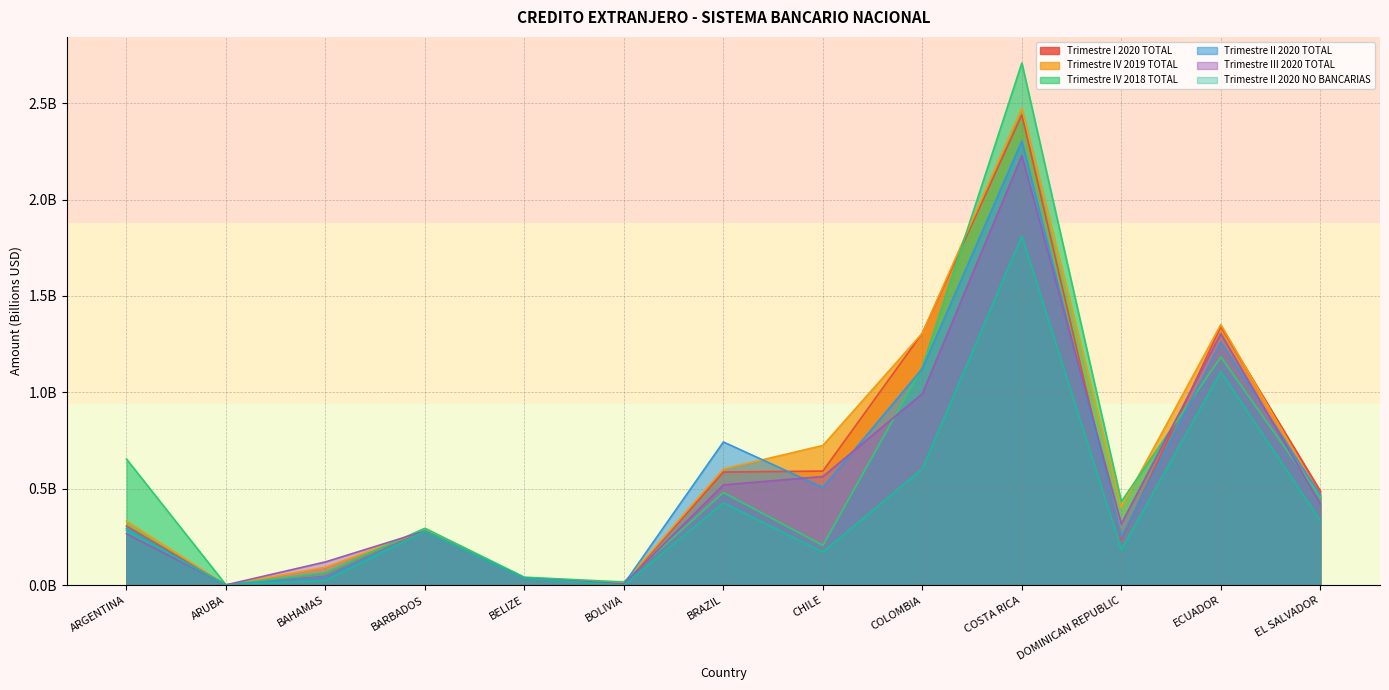

True or false: Trimestre IV 2019 TOTAL and Trimestre II 2020 NO BANCARIAS intersect in this chart.

False